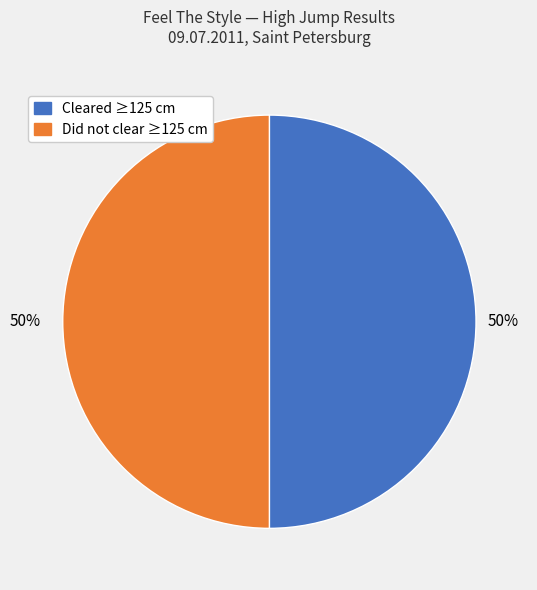

To the nearest percent, what is the difference between the largest and smallest slice percentages?

0%